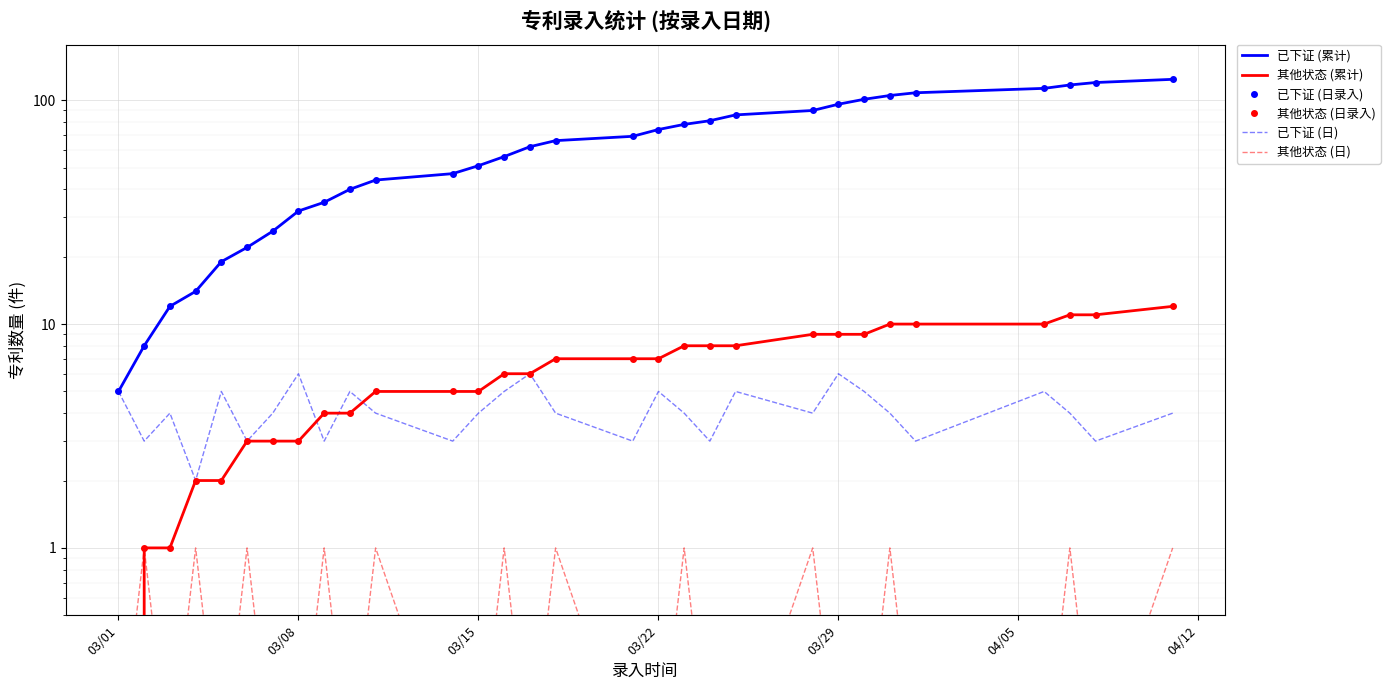

How many lines are shown in the chart?

6